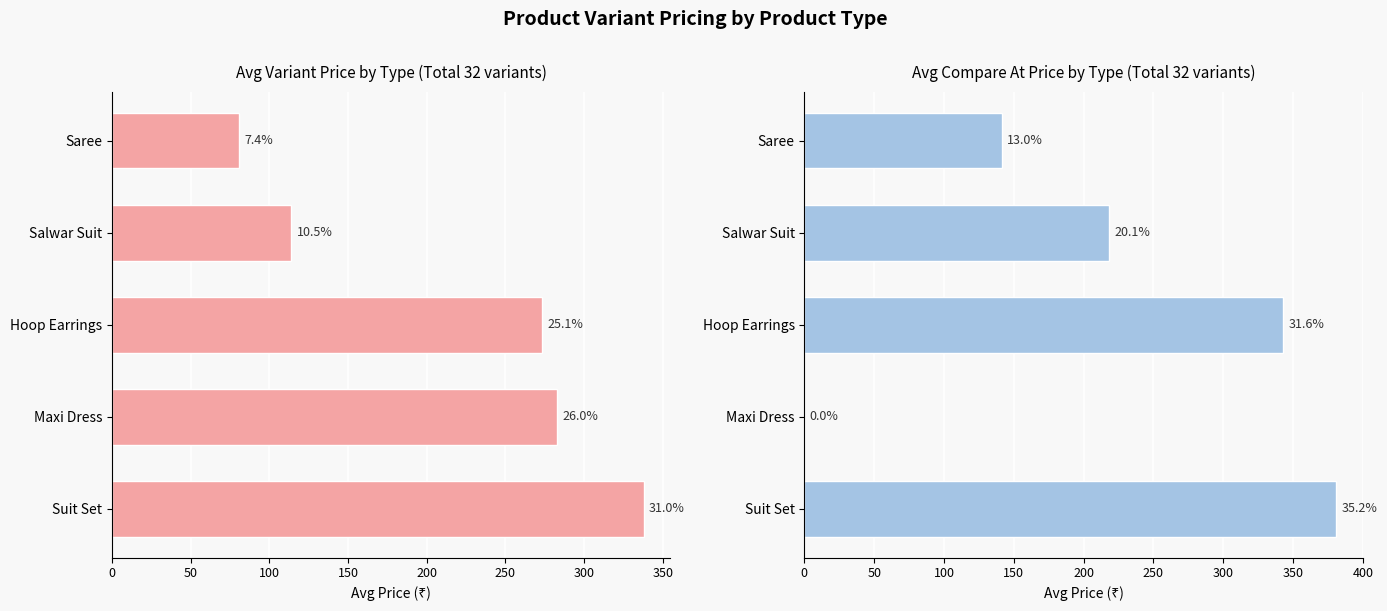

How many data points does each series have?

5